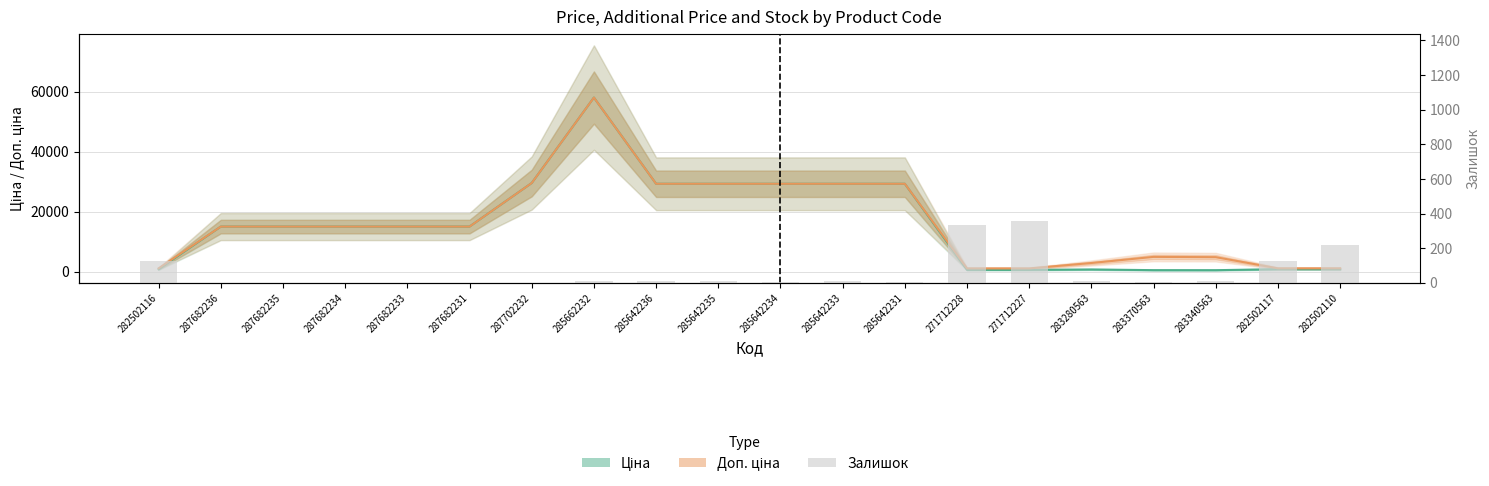

Reading left to right, what are all the values shown in this chart?

125	0	0	0	0	0	0	12	12	11	5	13	4	333	359	11	8	13	129	219